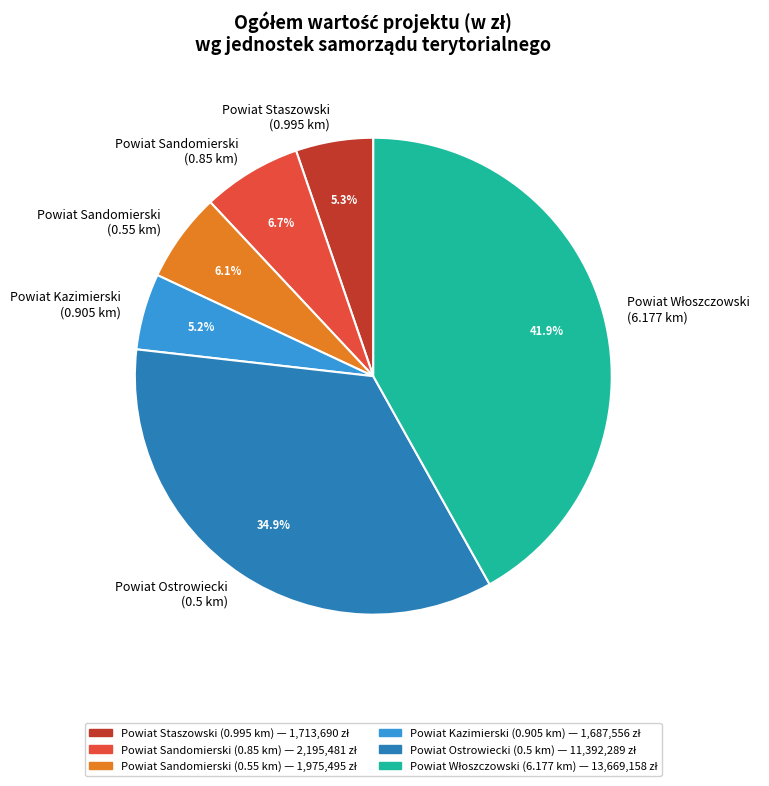

Is there a majority slice in this chart?

No